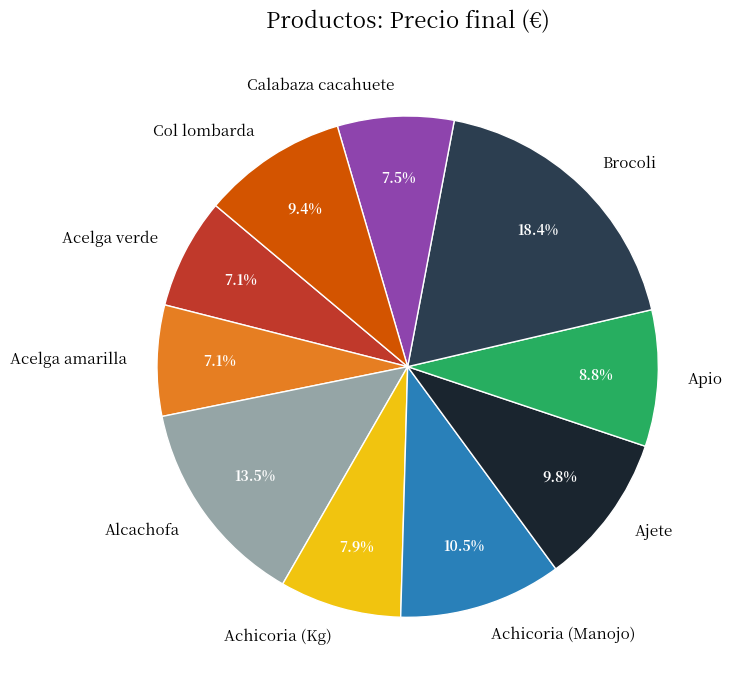

To the nearest percent, what is the difference between the largest and smallest slice percentages?

11%